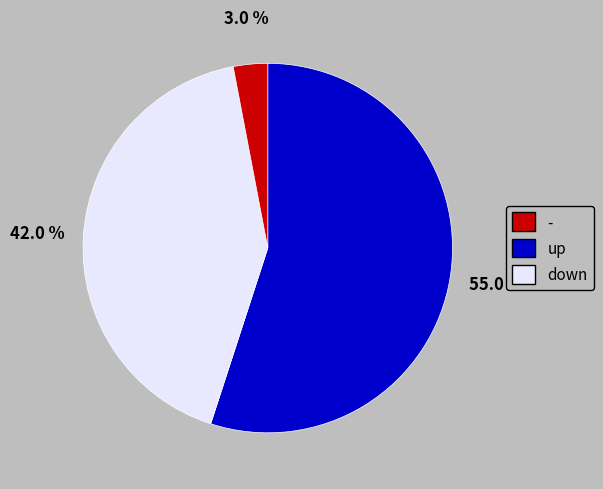

Is there any slice that represents more than half of the pie?

Yes